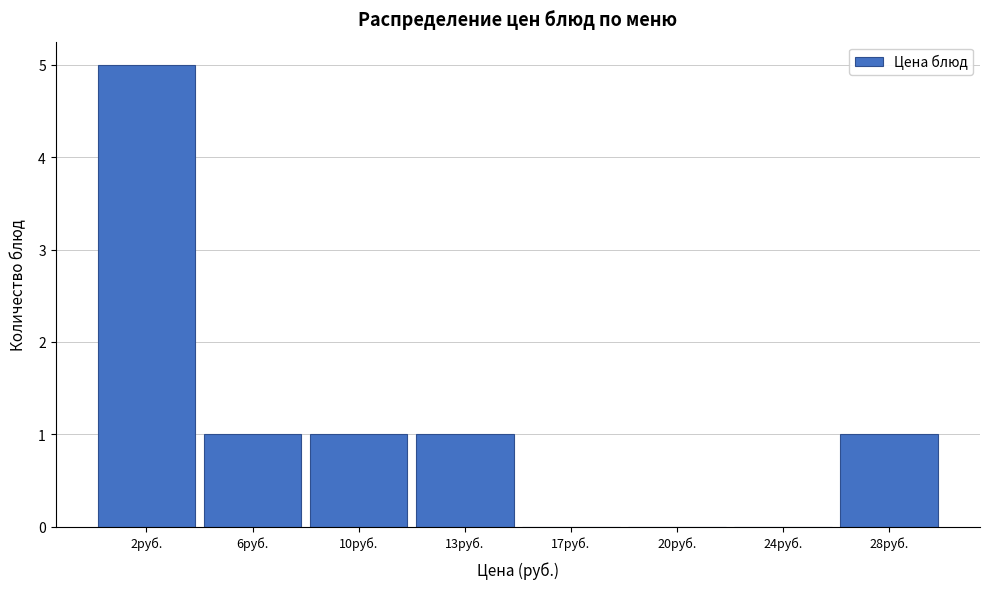

Reading left to right, list all the values displayed in this chart.

2руб.=5	6руб.=1	10руб.=1	13руб.=1	17руб.=0	20руб.=0	24руб.=0	28руб.=1